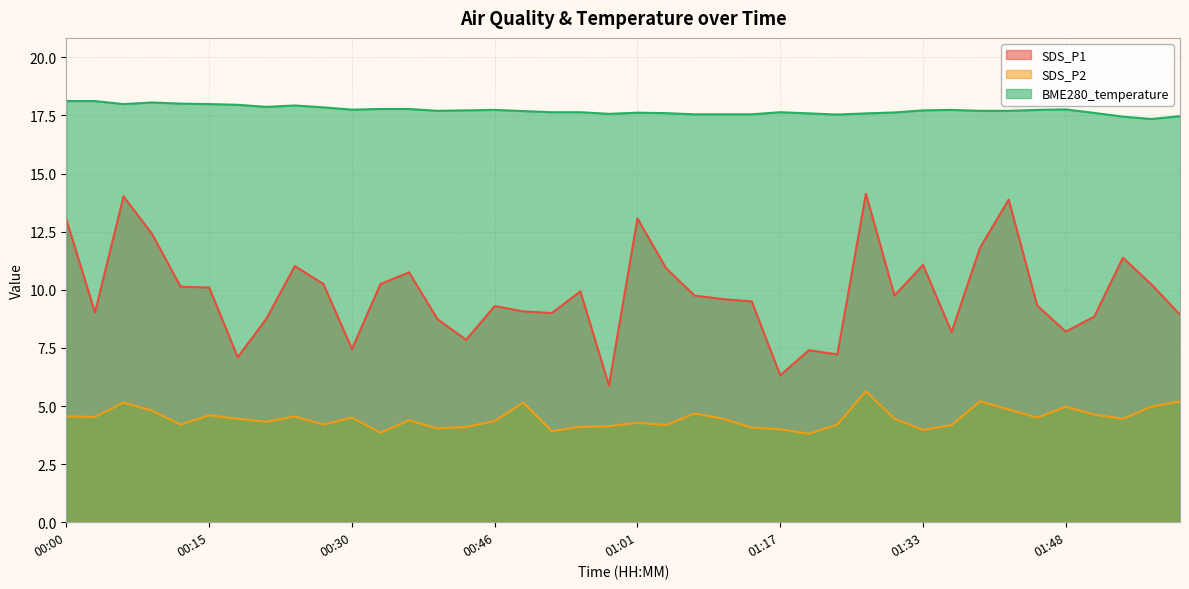

Read the BME280_temperature value at 01:36.

17.7